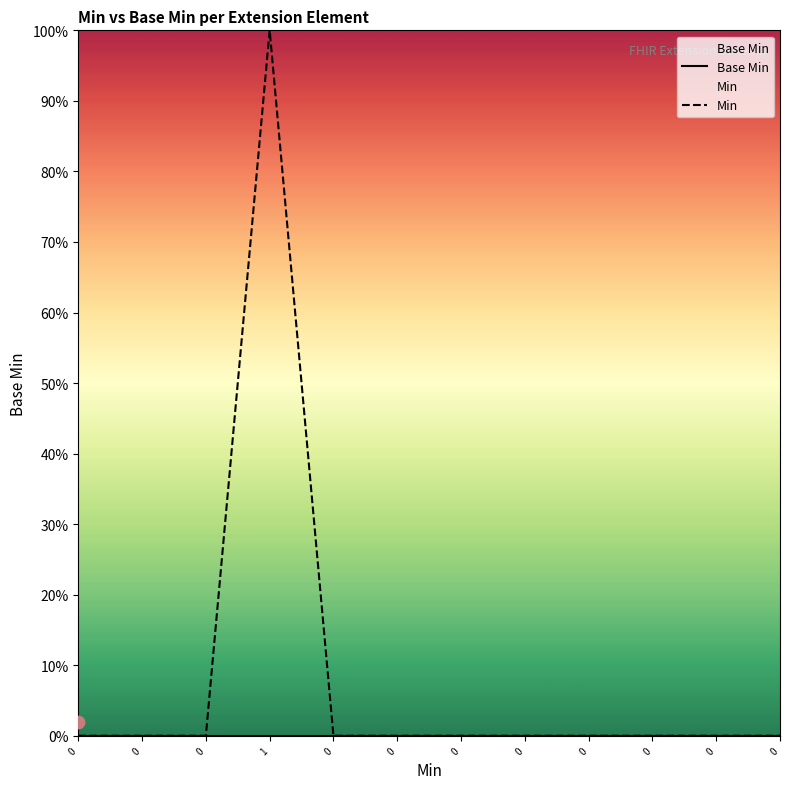

At how many categories does at least one series exceed 0?

1